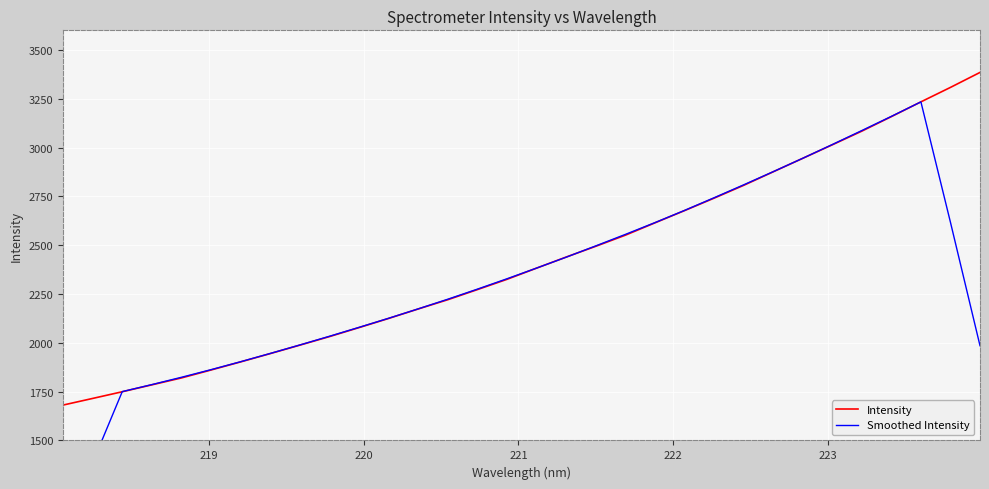

At how many categories does at least one series exceed 3089?

4